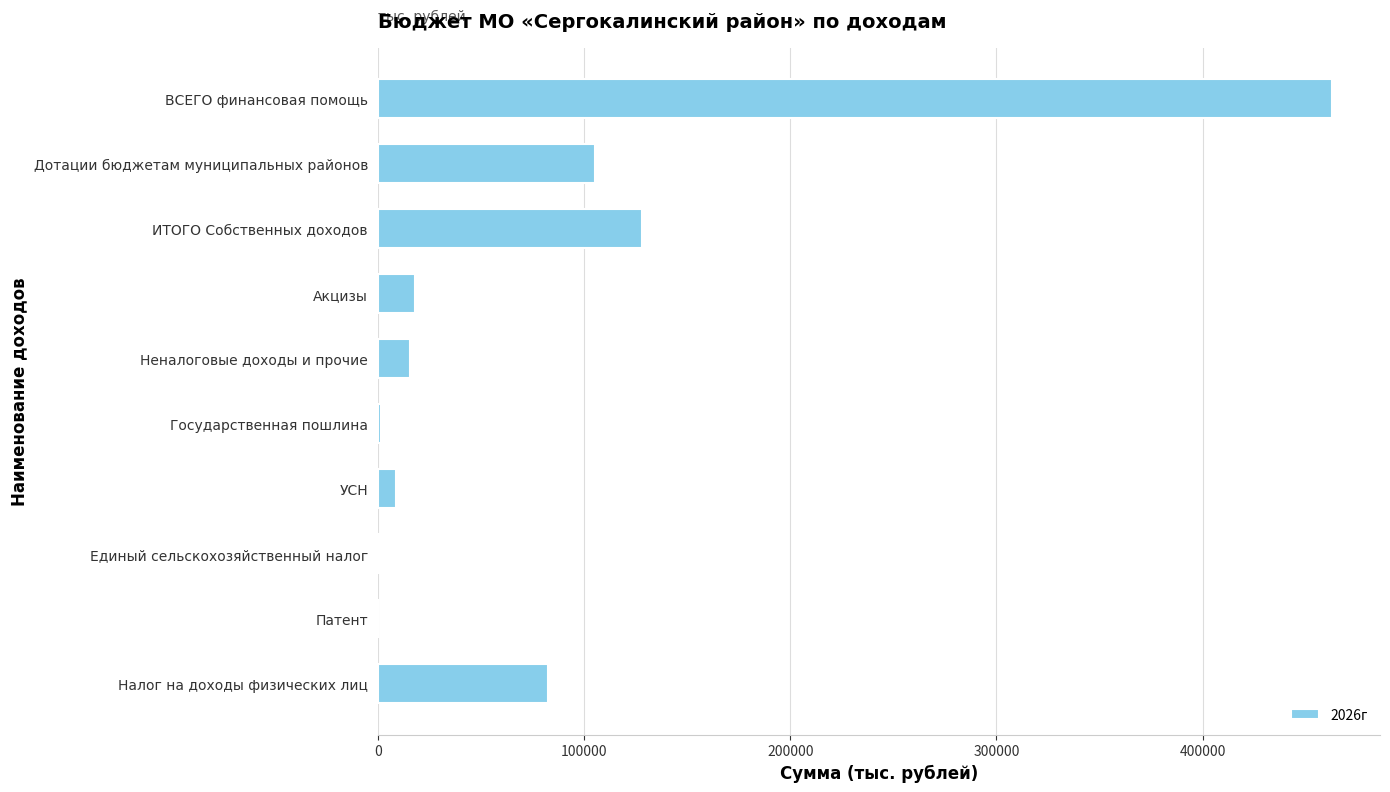

Which has a higher value, Единый сельскохозяйственный налог or ИТОГО Собственных доходов?

ИТОГО Собственных доходов